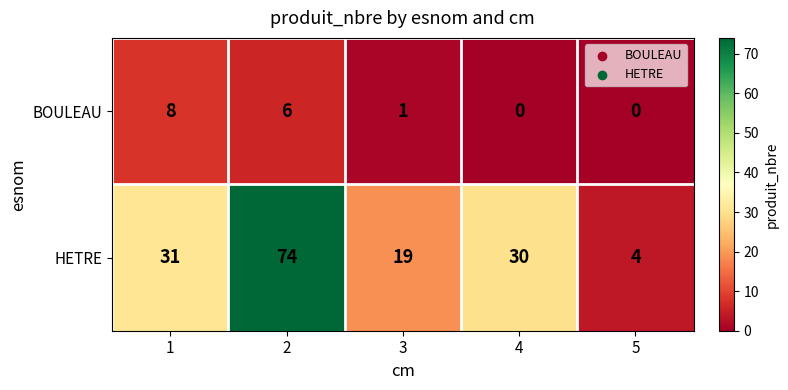

True or false: HETRE has a value of 19 at 3.

True